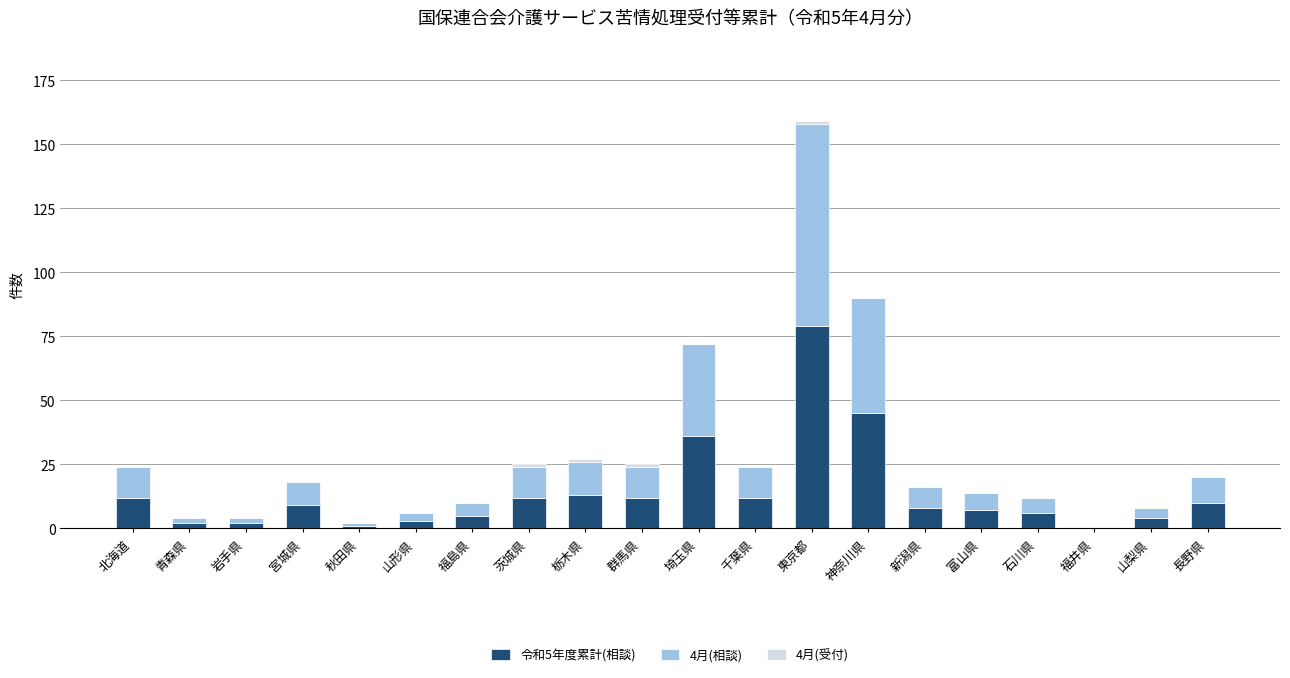

At which label does 令和5年度累計(相談) reach its peak?

東京都